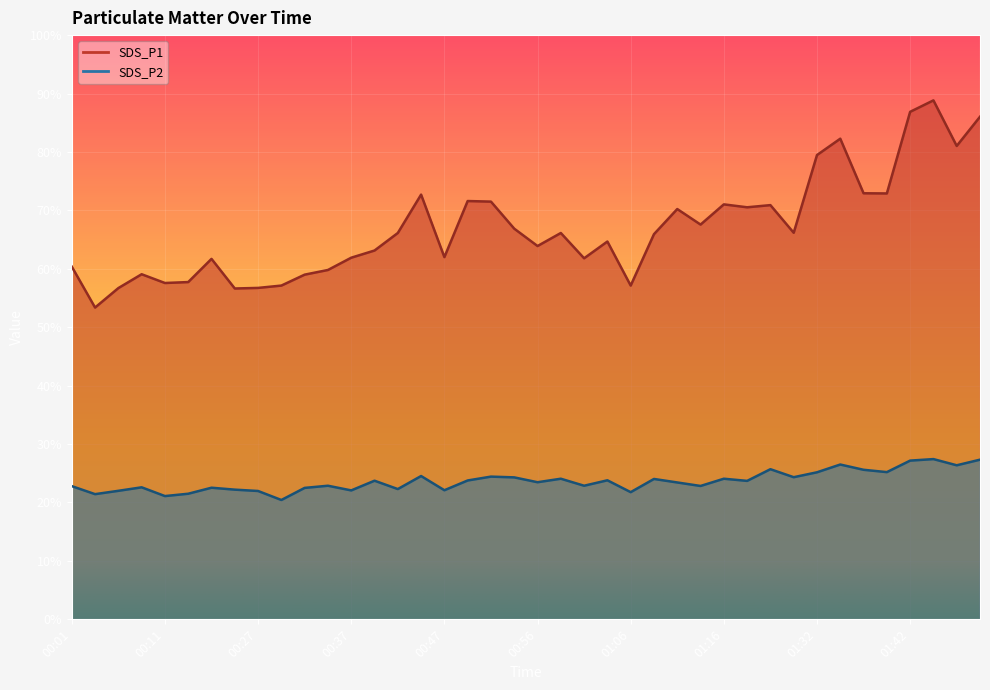

What is the total value across all series at 00:49?

95.4